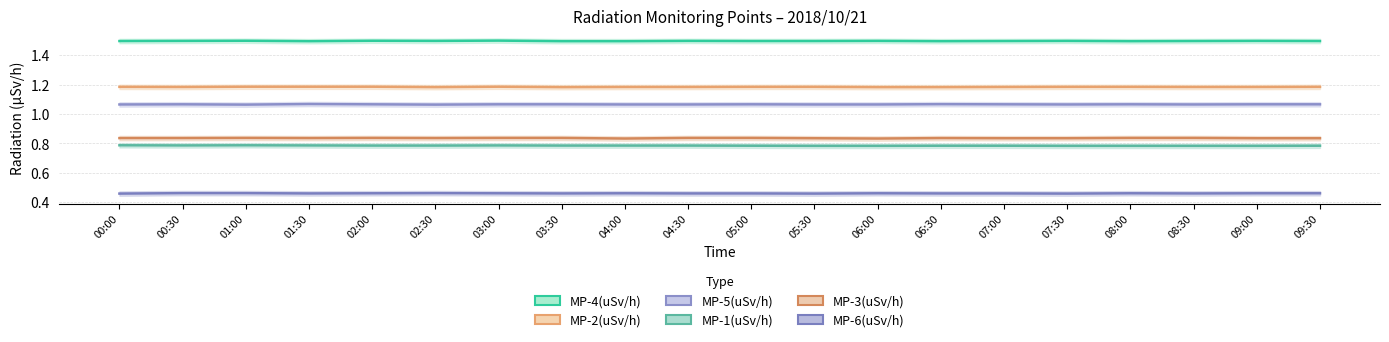

Which series has the largest total across all categories?

MP-4(uSv/h)